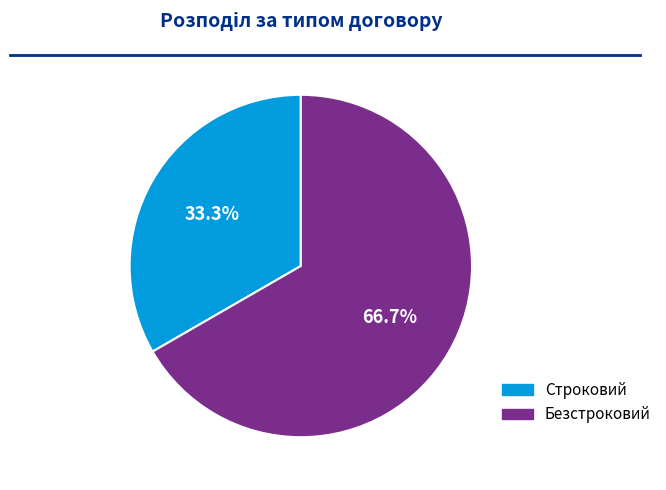

Which has a higher value, Безстроковий or Строковий?

Безстроковий